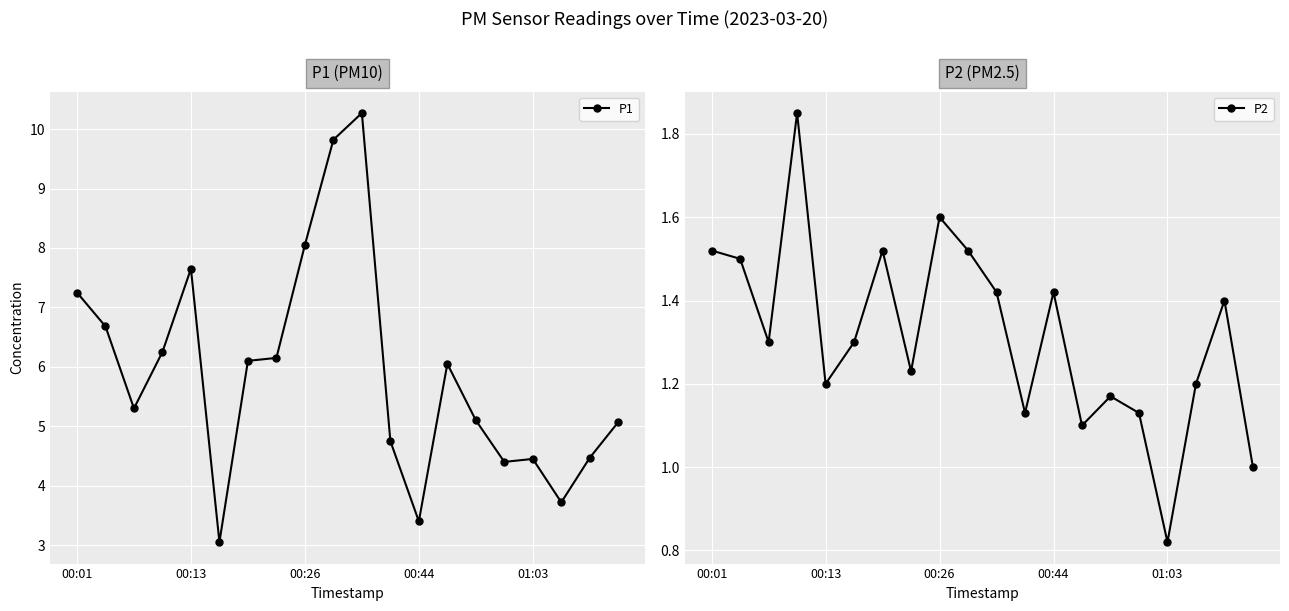

What is the difference between the second highest and second lowest values in the P2 series?

0.6